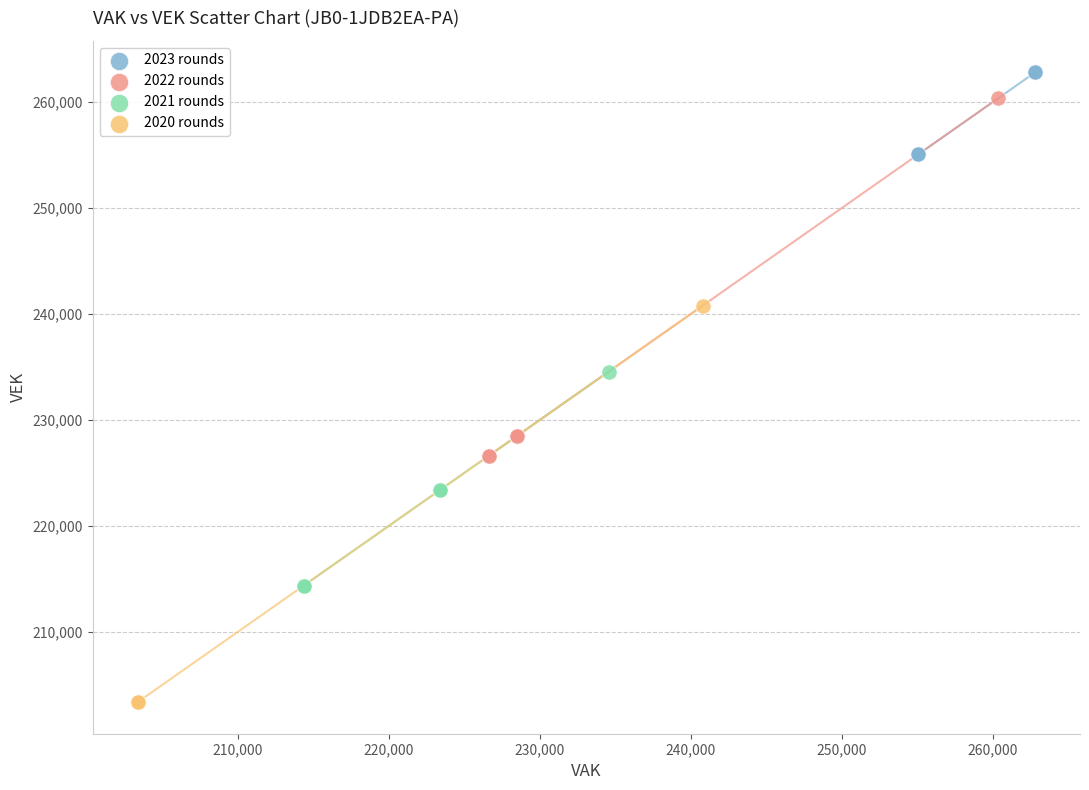

Which series reaches the minimum Y coordinate?

2020 rounds